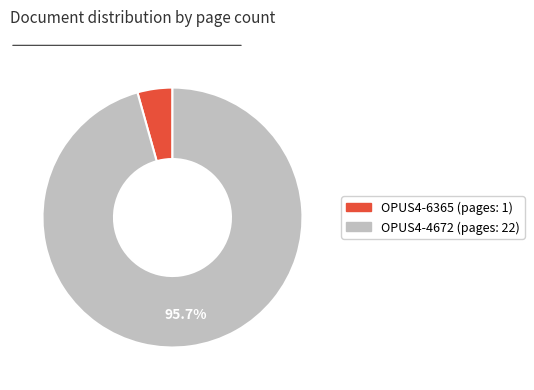

How many segments does this pie chart have?

2